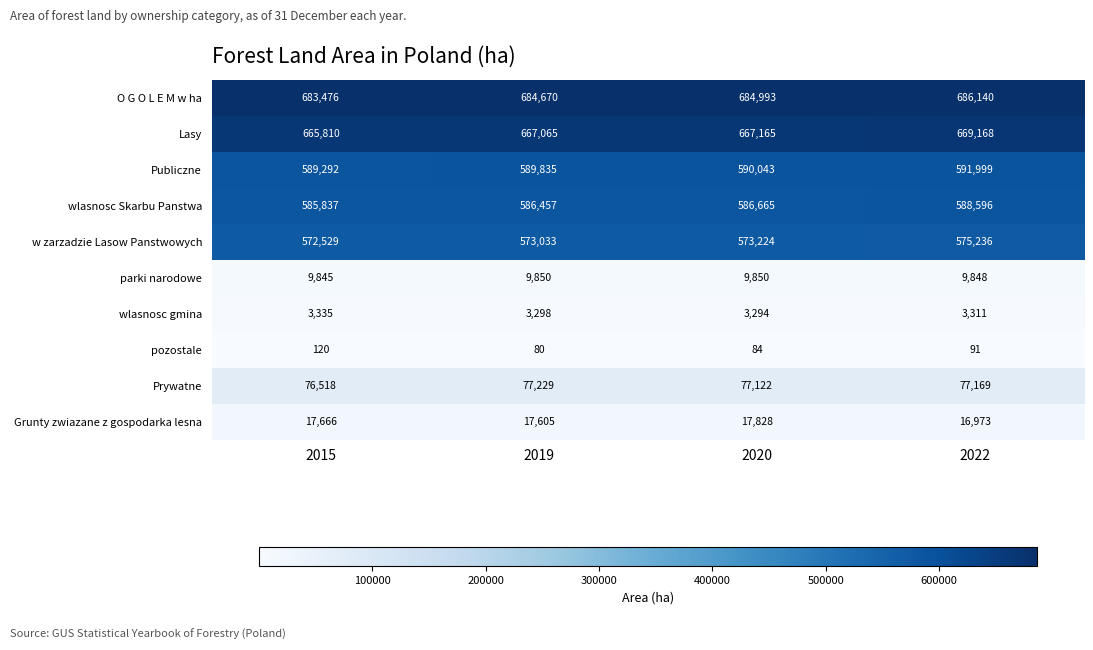

Rank the series at 2020 from lowest to highest value.

pozostale, wlasnosc gmina, parki narodowe, Grunty zwiazane z gospodarka lesna, Prywatne, w zarzadzie Lasow Panstwowych, wlasnosc Skarbu Panstwa, Publiczne, Lasy, O G O L E M w ha